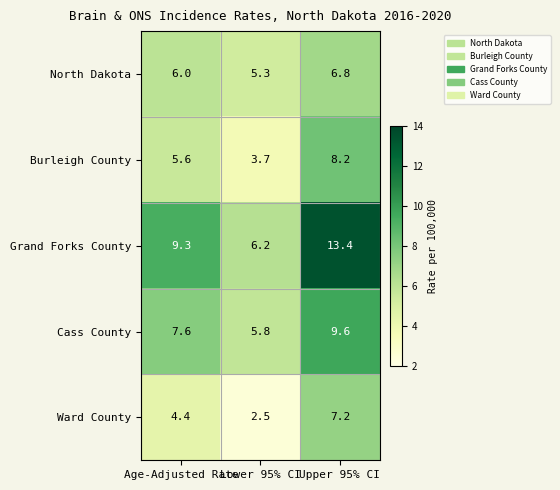

List the series in order of their peak value, lowest first.

North Dakota, Ward County, Burleigh County, Cass County, Grand Forks County